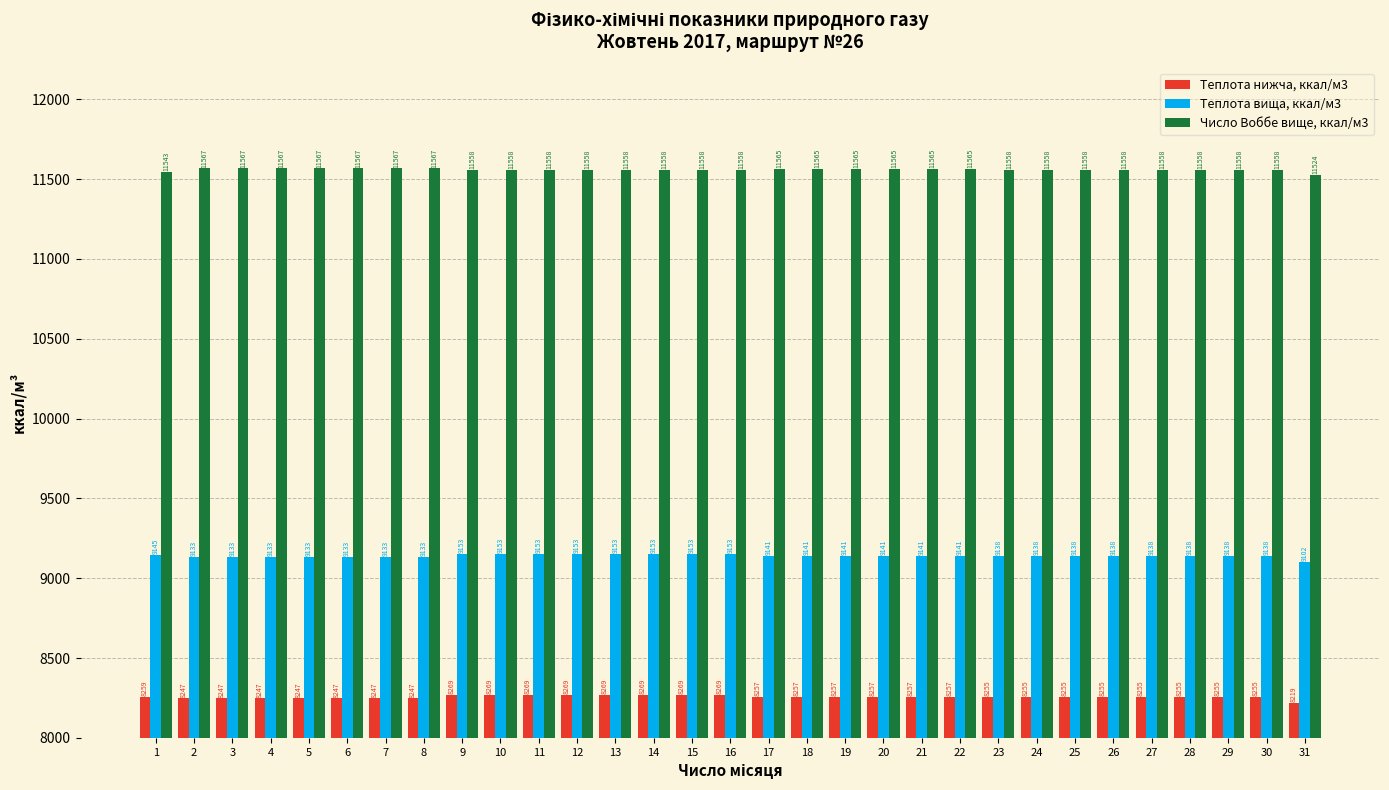

Where does the Теплота нижча, ккал/м3 series first go above 8254?

1